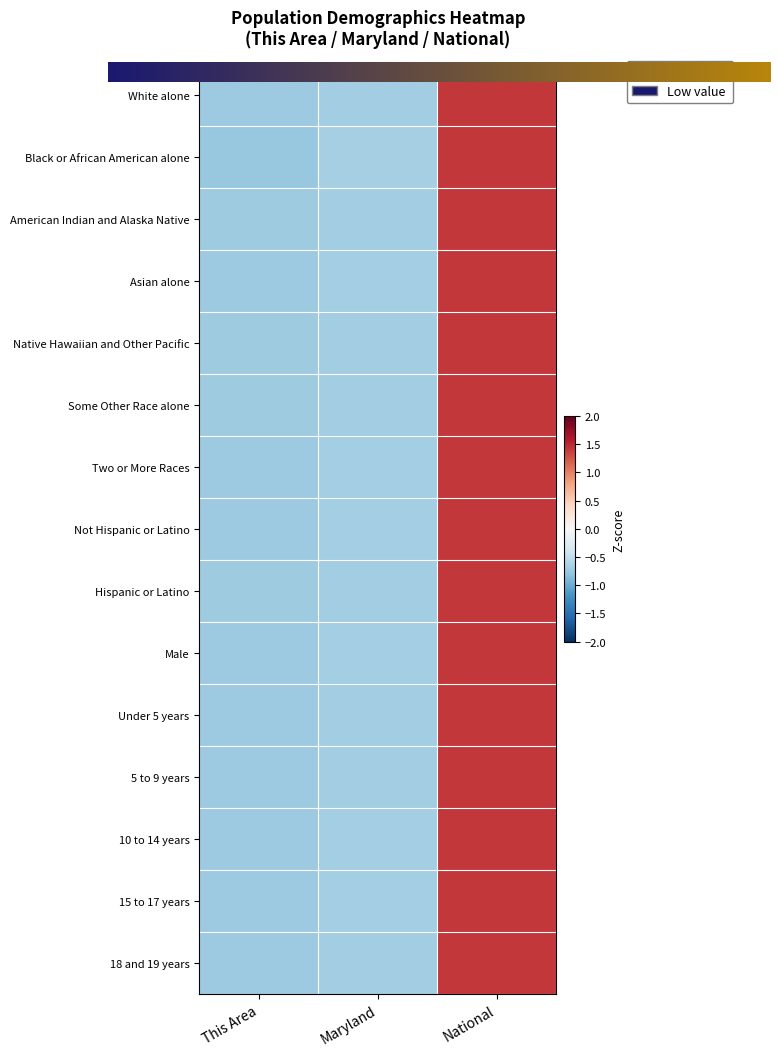

The Hispanic or Latino series shows -0.7 at This Area. True or false?

True